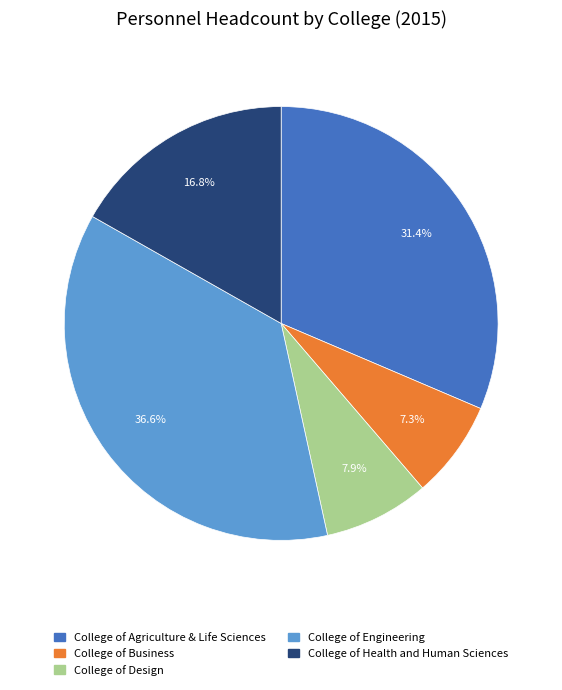

What percentage do College of Health and Human Sciences and College of Design together represent?

24.7%